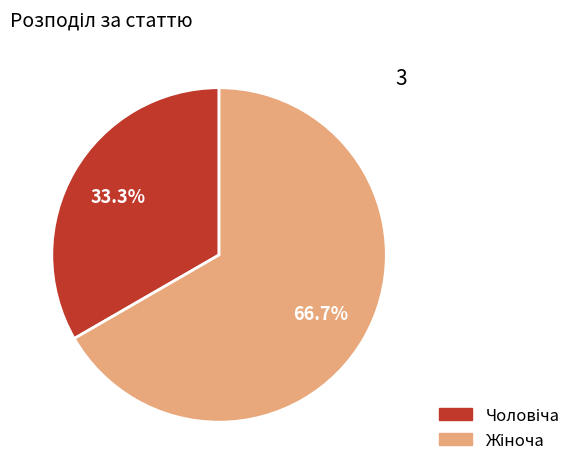

Is there any slice that represents more than half of the pie?

Yes